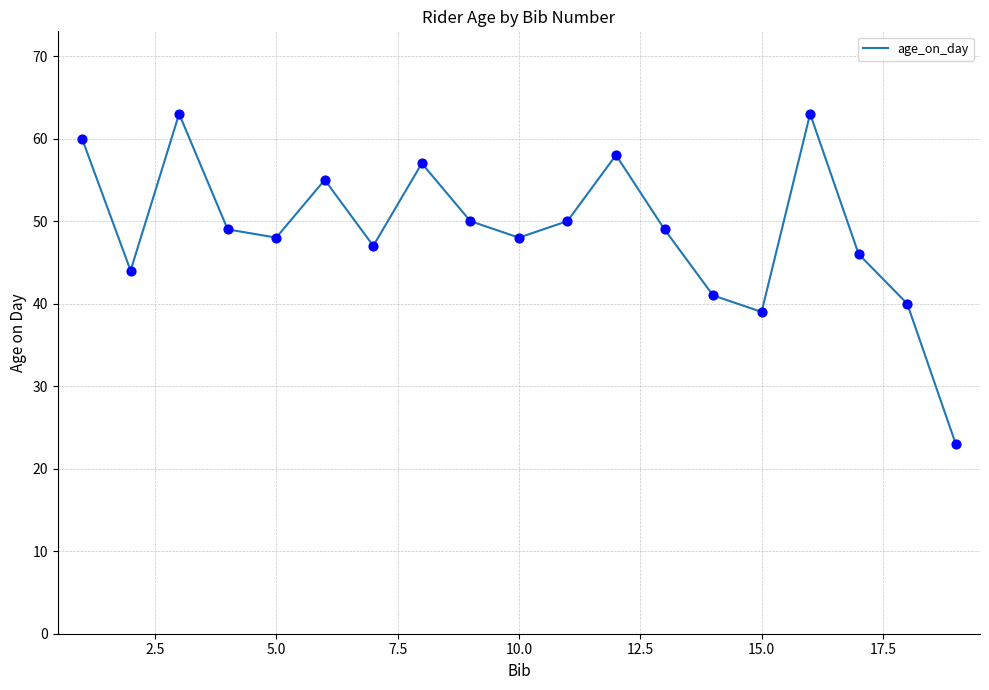

What is the maximum value shown in the chart?

63